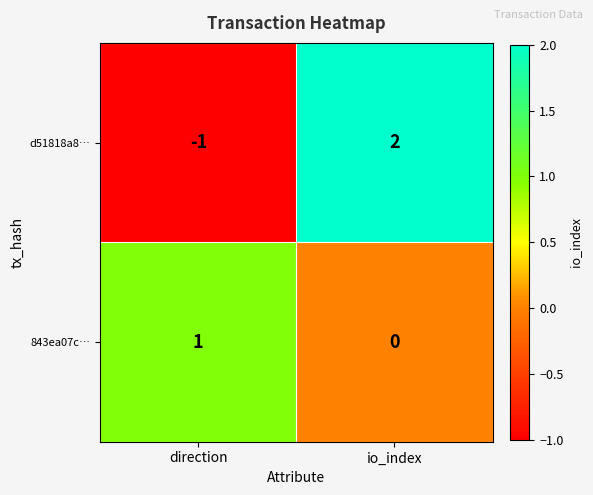

True or false: d51818a8… has a value of 0 at direction.

False